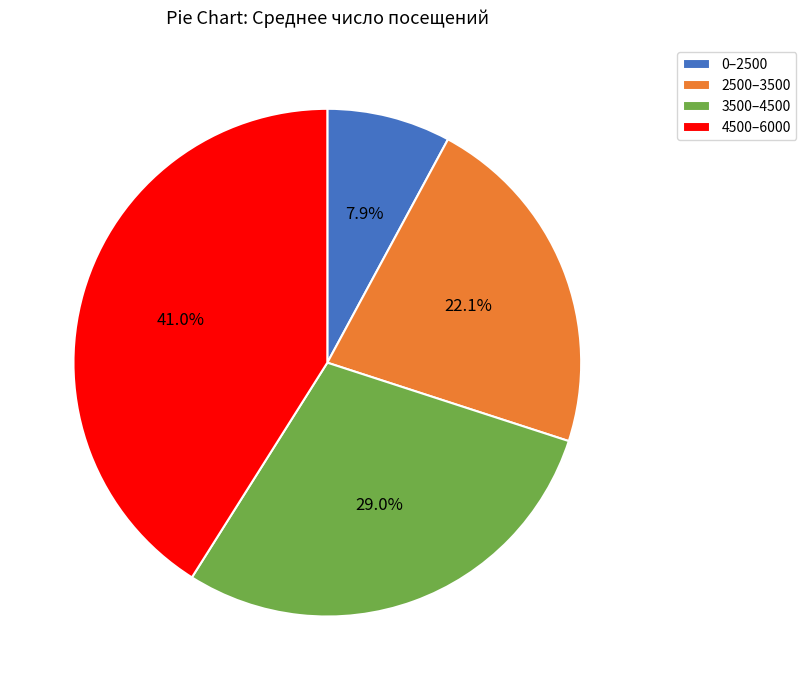

Do 3500–4500 and 2500–3500 together represent more than half of the pie?

Yes